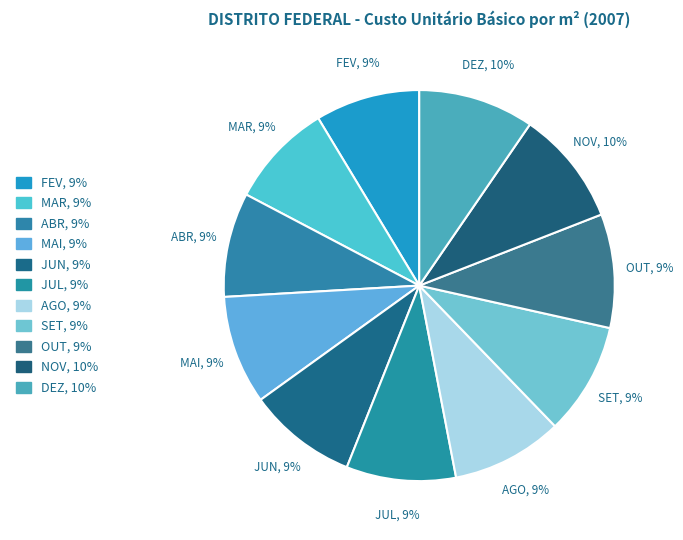

Does ABR account for over 50% of the chart?

No